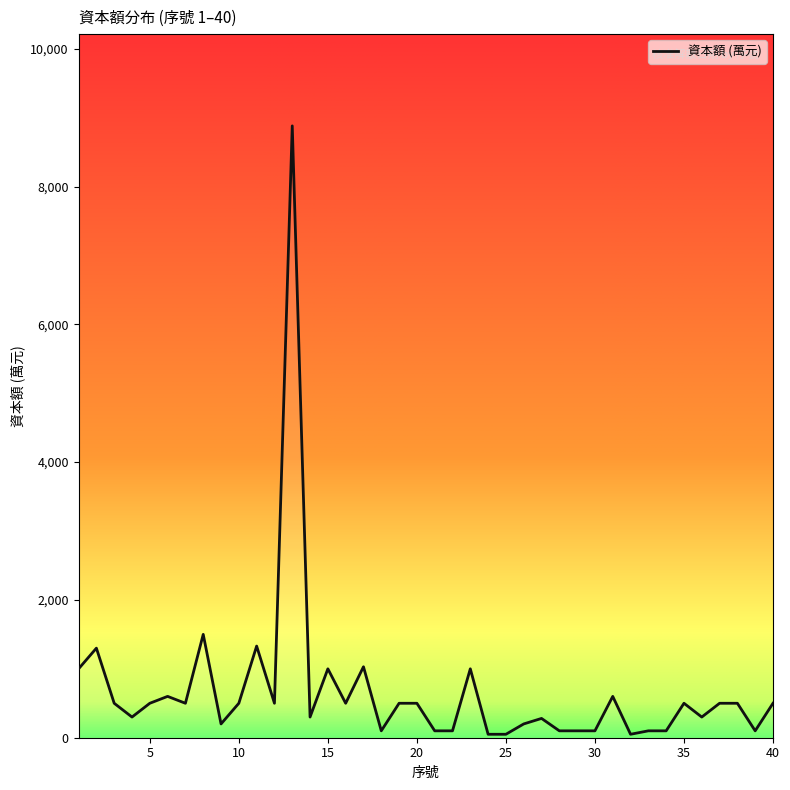

What is the difference between the maximum and minimum values?

8830